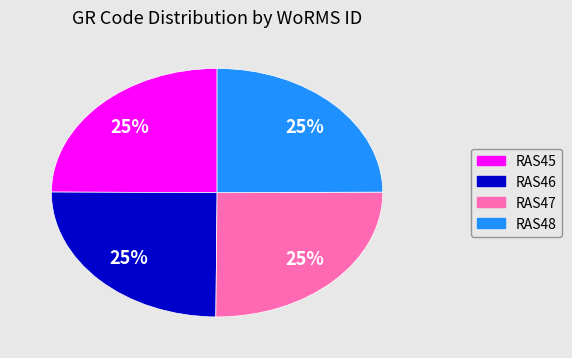

The RAS47 slice represents 25% of the pie. True or false?

True